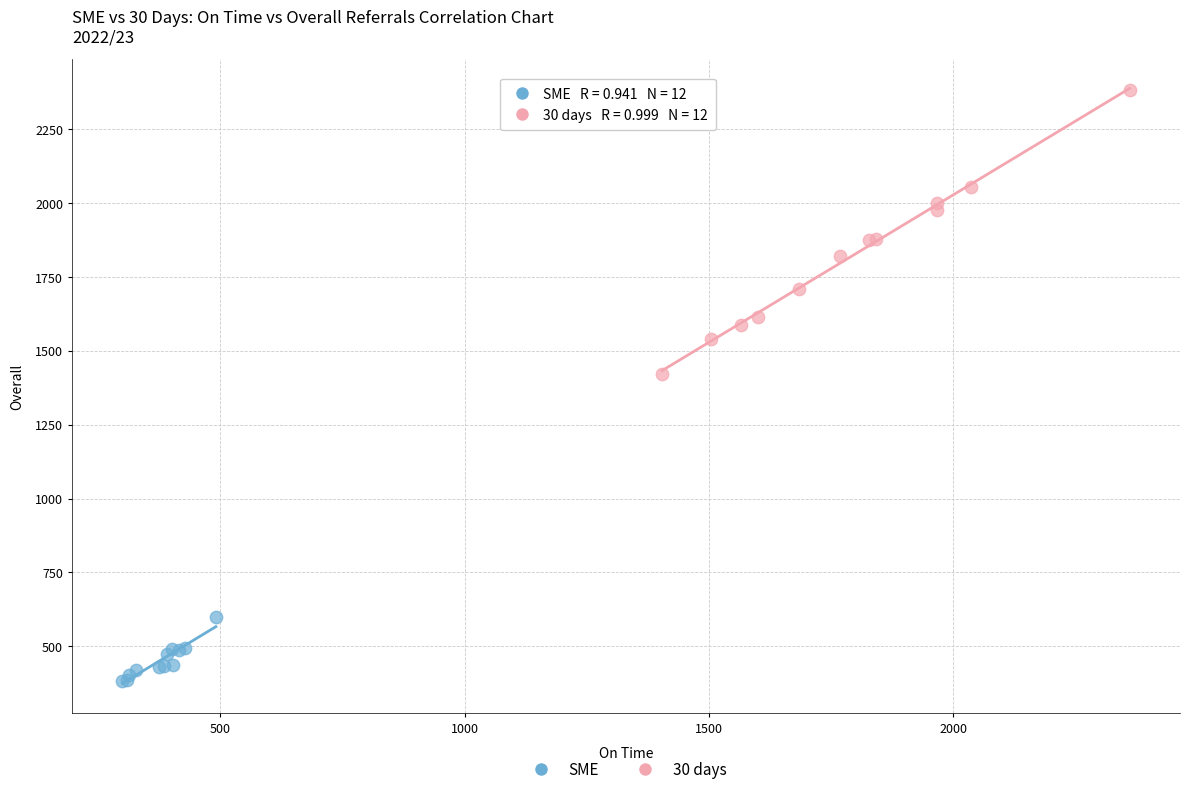

Which series has the largest Y range (max minus min)?

30 days